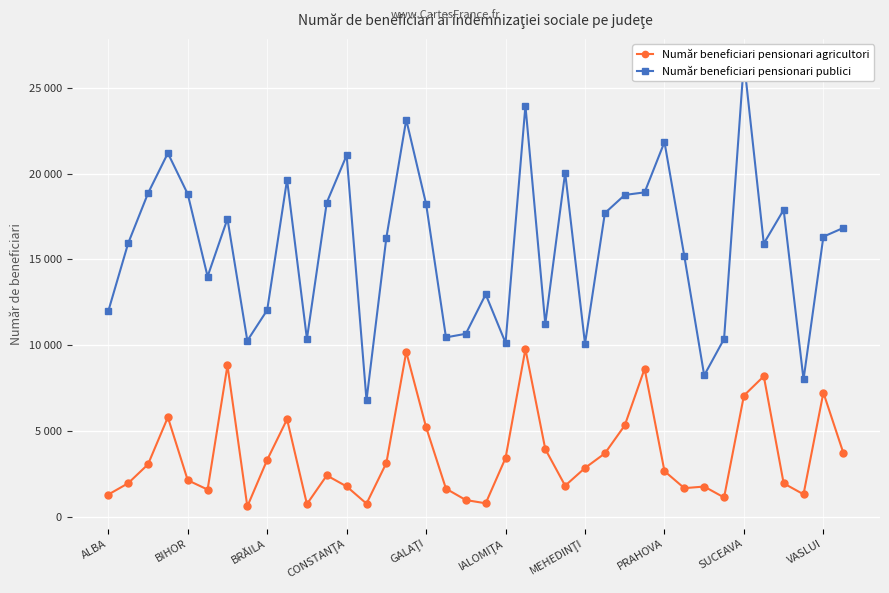

Between 33 and 37, which is larger?

33